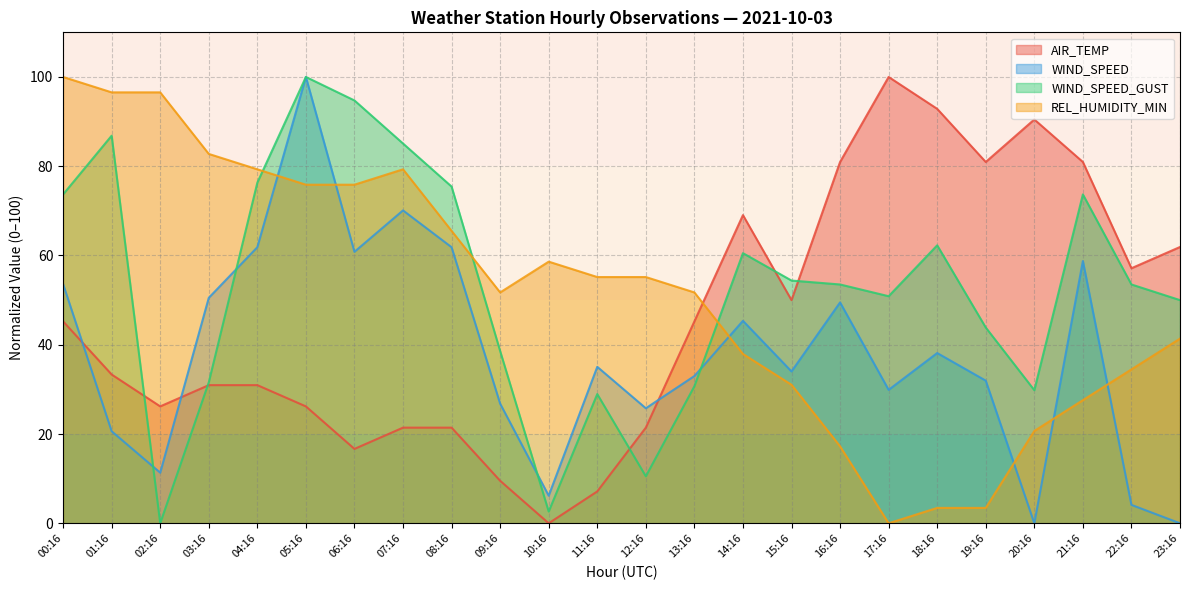

Reading right to left, what are all the values shown in this chart?

AIR_TEMP: 23:16=61.9	22:16=57.1	21:16=81.0	20:16=90.5	19:16=81.0	18:16=92.9	17:16=100.0	16:16=81.0	15:16=50.0	14:16=69.0	13:16=45.2	12:16=21.4	11:16=7.1	10:16=0.0	09:16=9.5	08:16=21.4	07:16=21.4	06:16=16.7	05:16=26.2	04:16=31.0	03:16=31.0	02:16=26.2	01:16=33.3	00:16=45.2
WIND_SPEED: 23:16=0.0	22:16=4.1	21:16=58.8	20:16=0.0	19:16=32.0	18:16=38.1	17:16=29.9	16:16=49.5	15:16=34.0	14:16=45.4	13:16=33.0	12:16=25.8	11:16=35.1	10:16=6.2	09:16=26.8	08:16=61.9	07:16=70.1	06:16=60.8	05:16=100.0	04:16=61.9	03:16=50.5	02:16=11.3	01:16=20.6	00:16=53.6
WIND_SPEED_GUST: 23:16=50.0	22:16=53.5	21:16=73.7	20:16=29.8	19:16=43.9	18:16=62.3	17:16=50.9	16:16=53.5	15:16=54.4	14:16=60.5	13:16=30.7	12:16=10.5	11:16=28.9	10:16=2.6	09:16=38.6	08:16=75.4	07:16=85.1	06:16=94.7	05:16=100.0	04:16=76.3	03:16=31.6	02:16=0.0	01:16=86.8	00:16=73.7
REL_HUMIDITY_MIN: 23:16=41.4	22:16=34.5	21:16=27.6	20:16=20.7	19:16=3.4	18:16=3.4	17:16=0.0	16:16=17.2	15:16=31.0	14:16=37.9	13:16=51.7	12:16=55.2	11:16=55.2	10:16=58.6	09:16=51.7	08:16=65.5	07:16=79.3	06:16=75.9	05:16=75.9	04:16=79.3	03:16=82.8	02:16=96.6	01:16=96.6	00:16=100.0